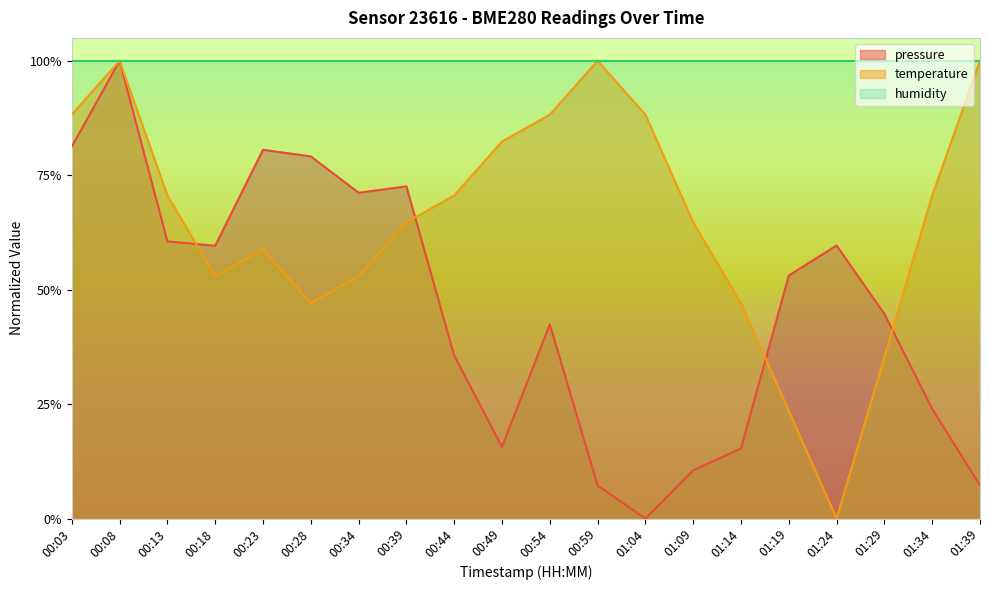

Reading left to right, list all the values displayed in this chart.

pressure: 00:03=0.8	00:08=1.0	00:13=0.6	00:18=0.6	00:23=0.8	00:28=0.8	00:34=0.7	00:39=0.7	00:44=0.4	00:49=0.2	00:54=0.4	00:59=0.1	01:04=0.0	01:09=0.1	01:14=0.2	01:19=0.5	01:24=0.6	01:29=0.4	01:34=0.2	01:39=0.1
temperature: 00:03=0.9	00:08=1.0	00:13=0.7	00:18=0.5	00:23=0.6	00:28=0.5	00:34=0.5	00:39=0.6	00:44=0.7	00:49=0.8	00:54=0.9	00:59=1.0	01:04=0.9	01:09=0.6	01:14=0.5	01:19=0.2	01:24=0.0	01:29=0.4	01:34=0.7	01:39=1.0